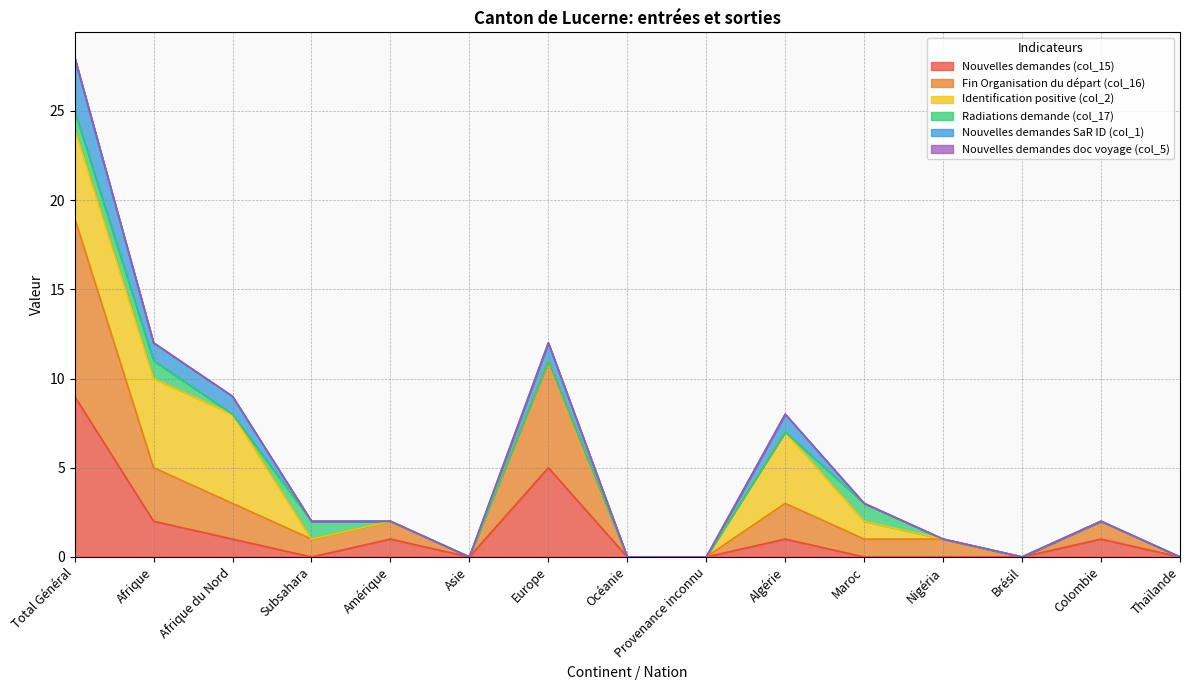

At which category is the sum across all series the highest?

Total Général